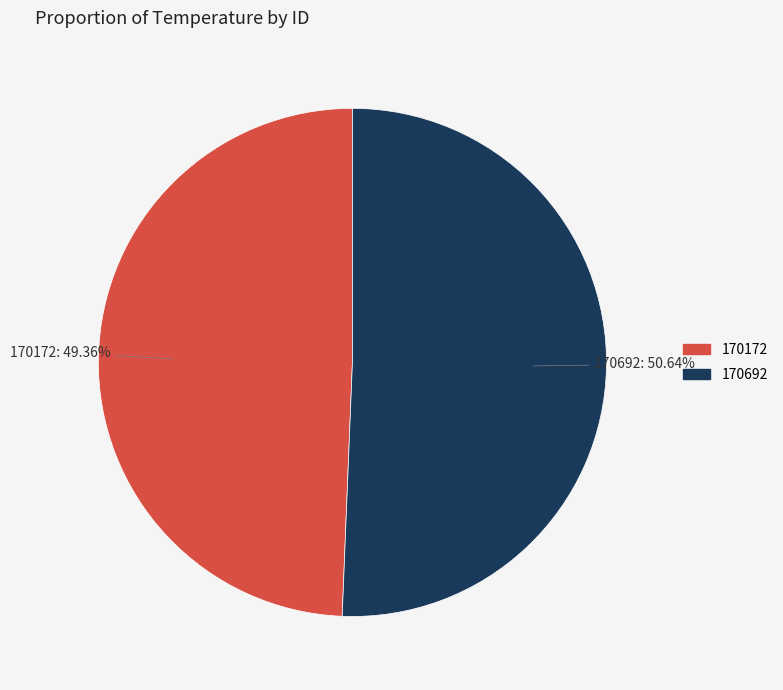

What is the smallest slice in the pie chart?

170172